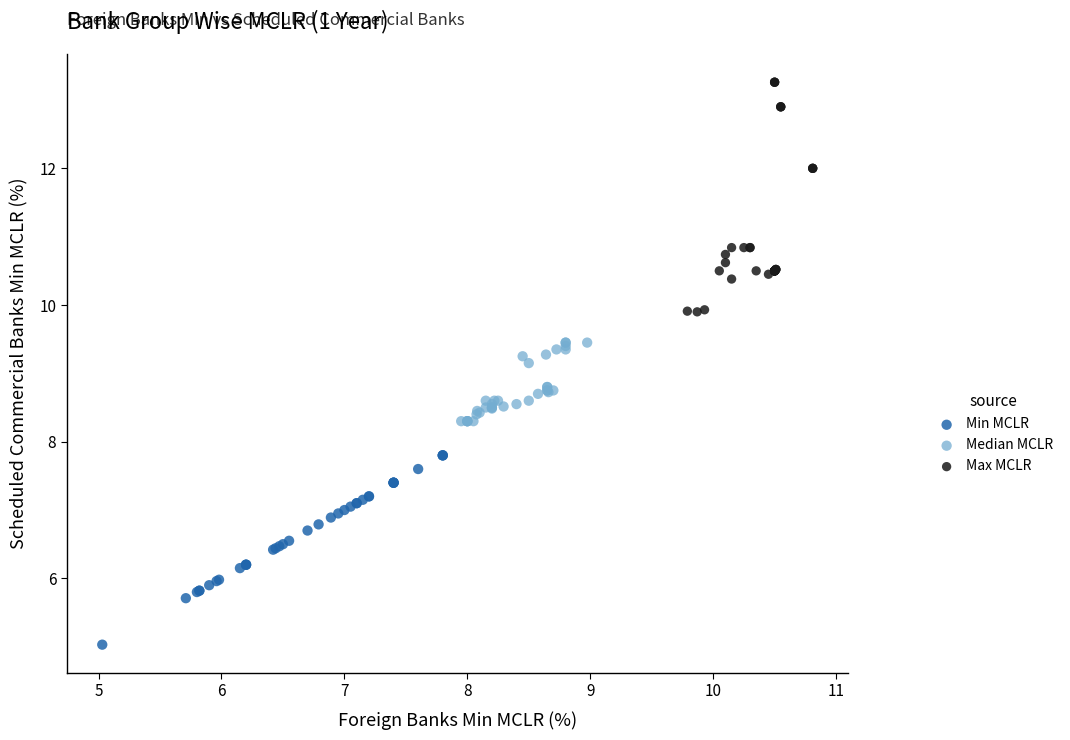

What are all the series names shown in the legend?

Min MCLR, Median MCLR, Max MCLR